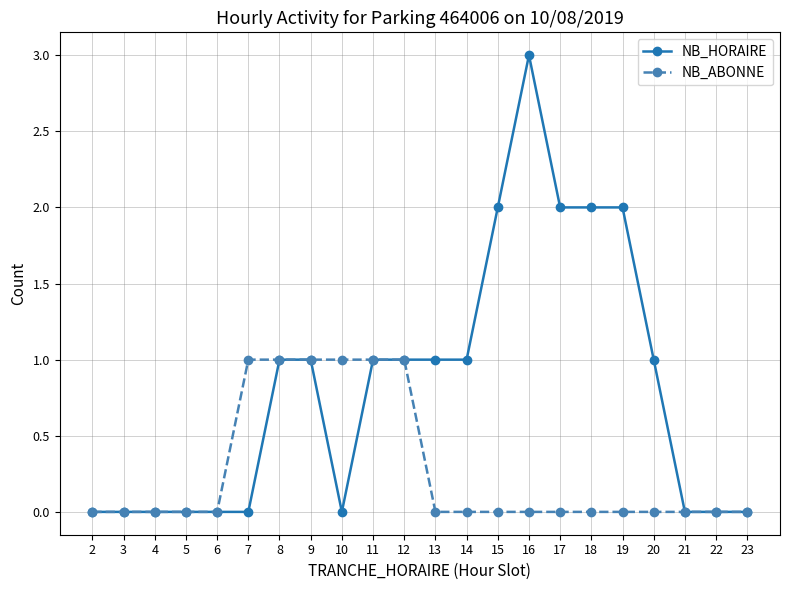

At which category is the sum across all series the highest?

16